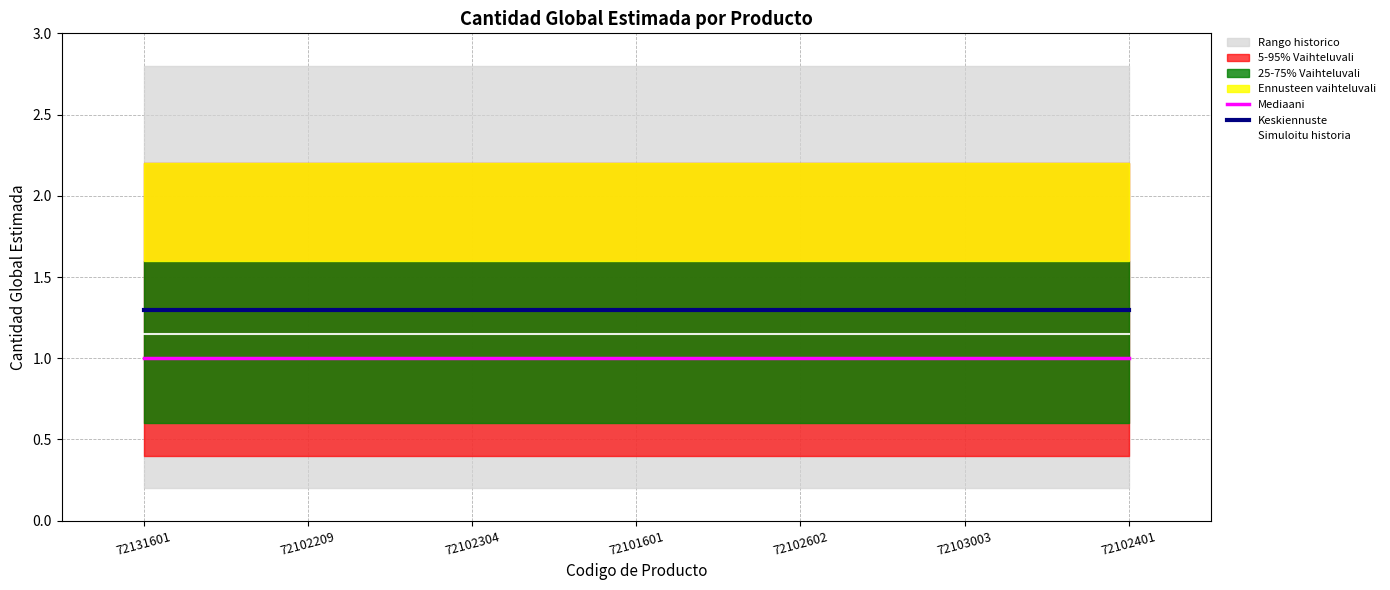

The value of Mediaani at 72102304 is 0.3. True or false?

False